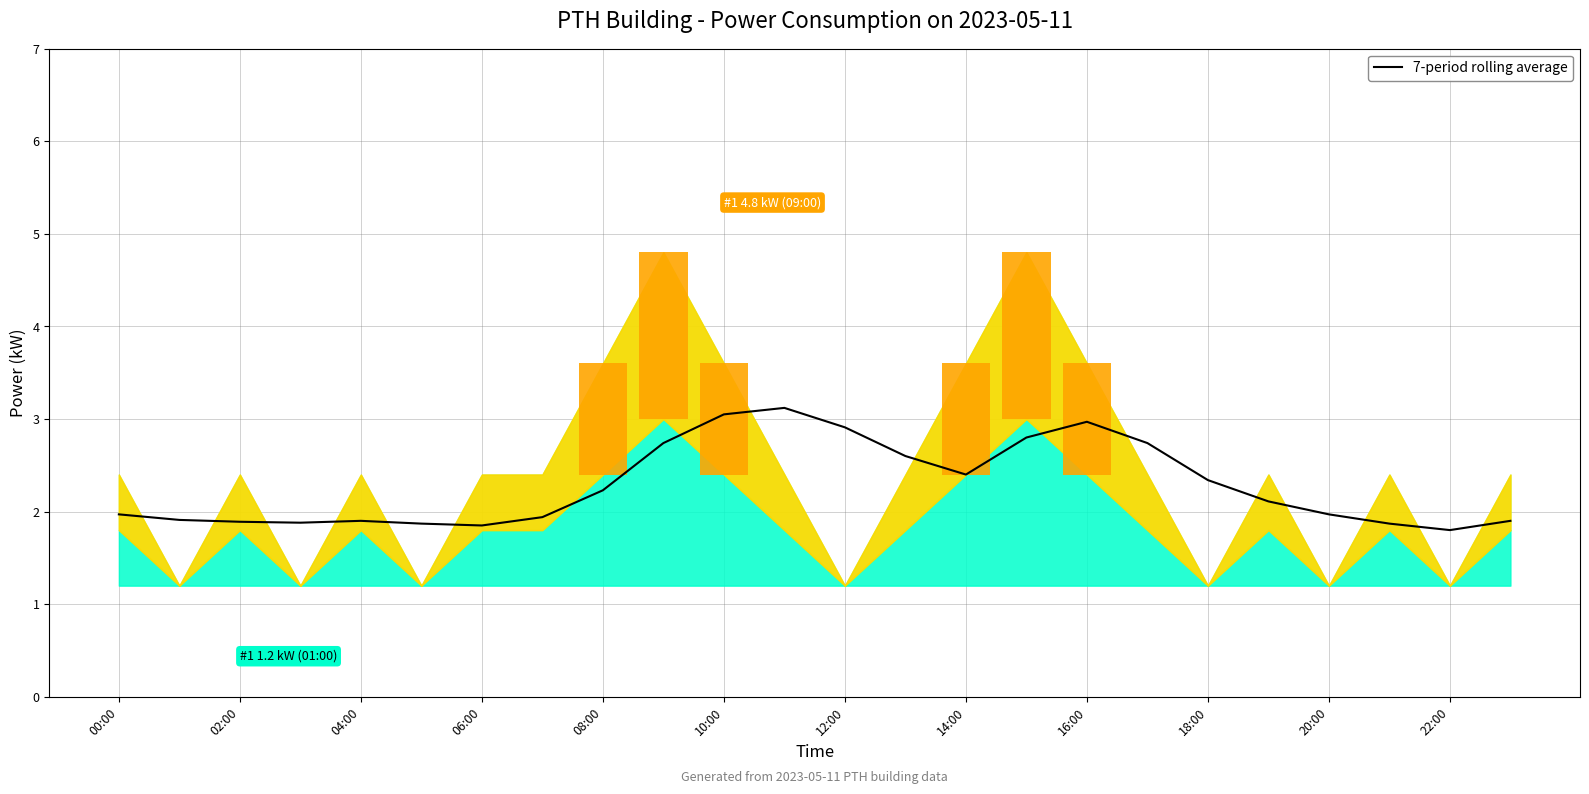

What is the sum of all values?

54.8